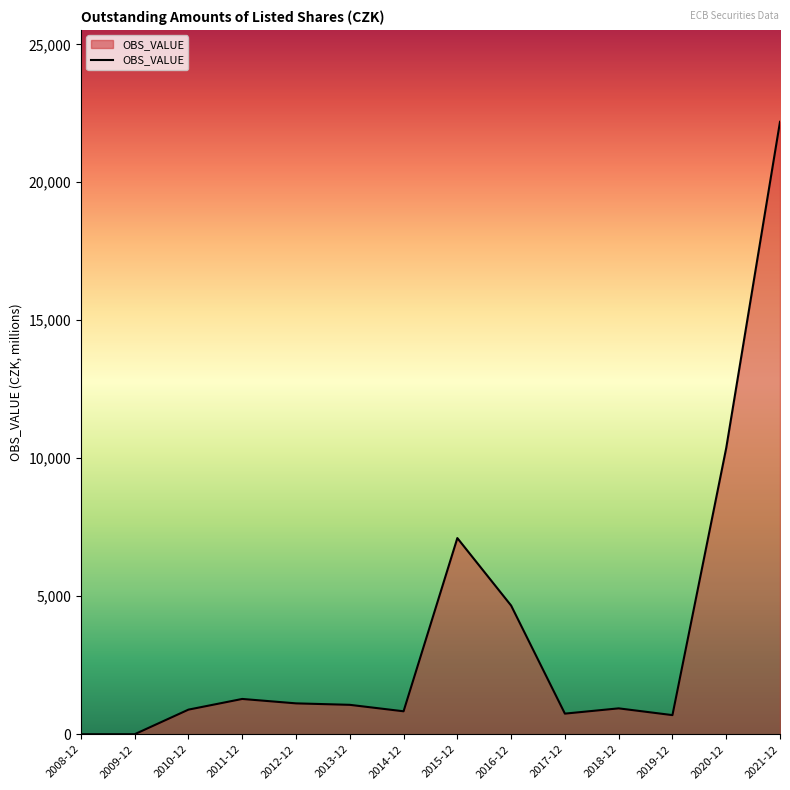

Which category has the highest value across all series?

2021-12